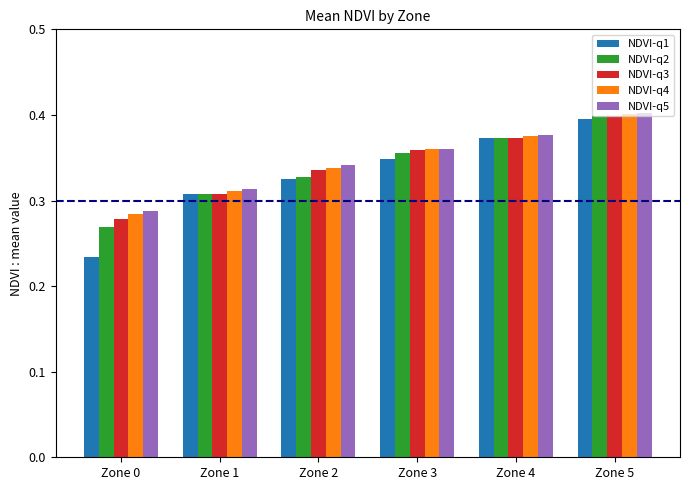

What are all the series names shown in the legend?

NDVI-q1, NDVI-q2, NDVI-q3, NDVI-q4, NDVI-q5